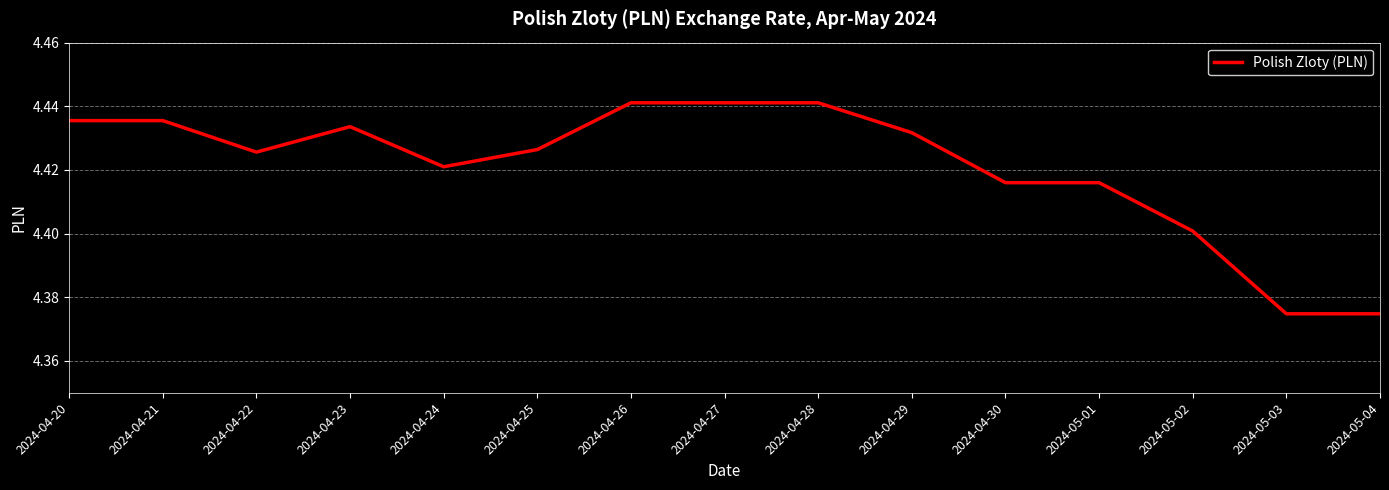

What position from the left is 2024-04-22?

3